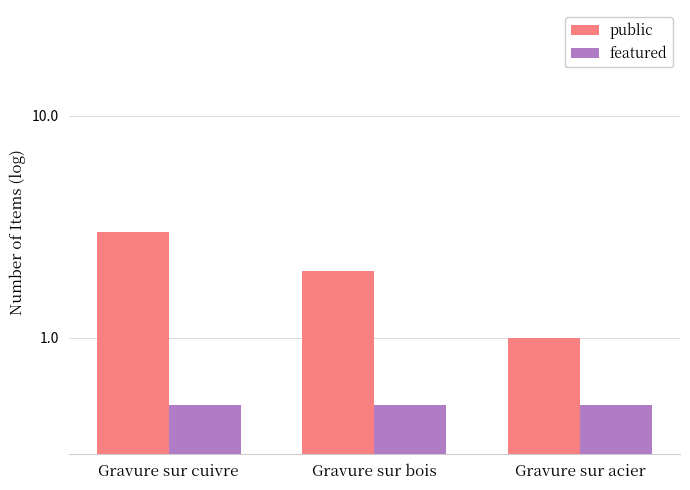

What is the difference between the highest and lowest values at Gravure sur cuivre?

2.5